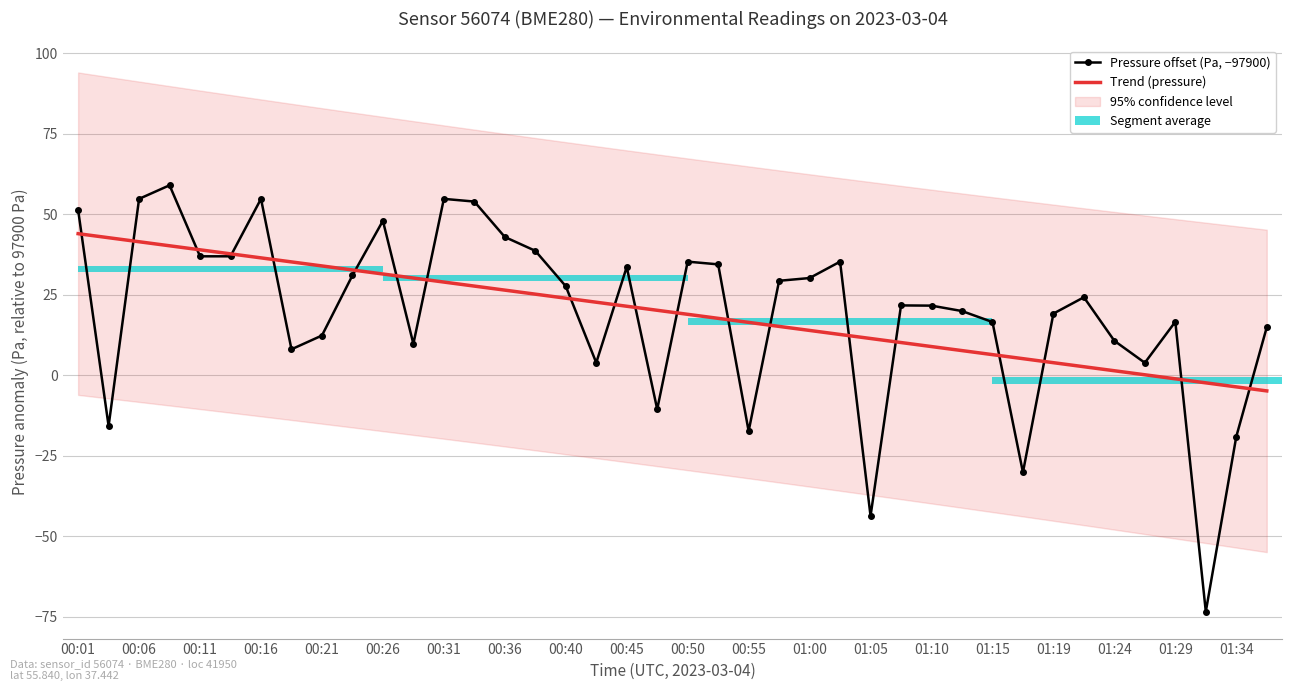

Is the value of temperature at 01:32 greater than the value of pressure_norm at 01:29?

No